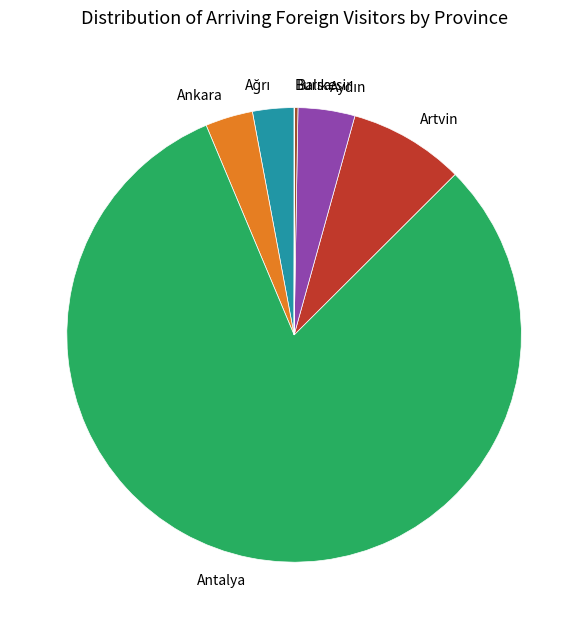

Which slice is the largest?

Antalya